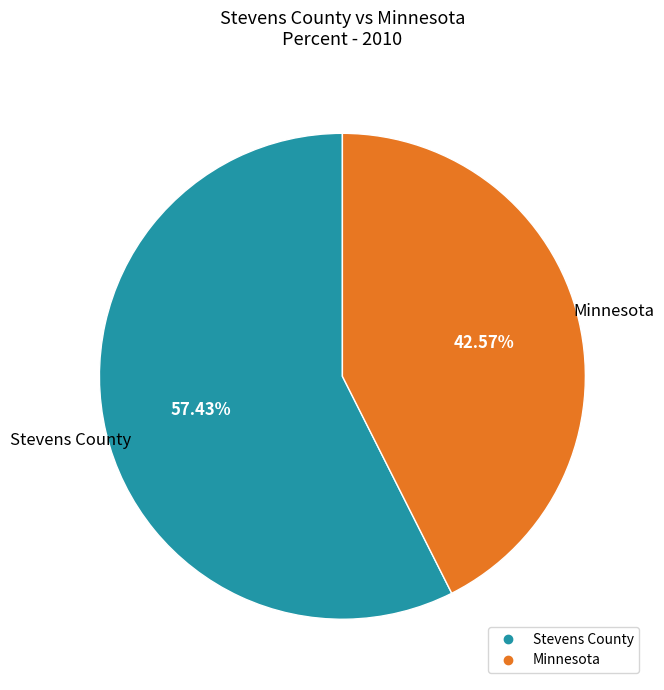

Which category has the biggest portion of the pie?

Stevens County